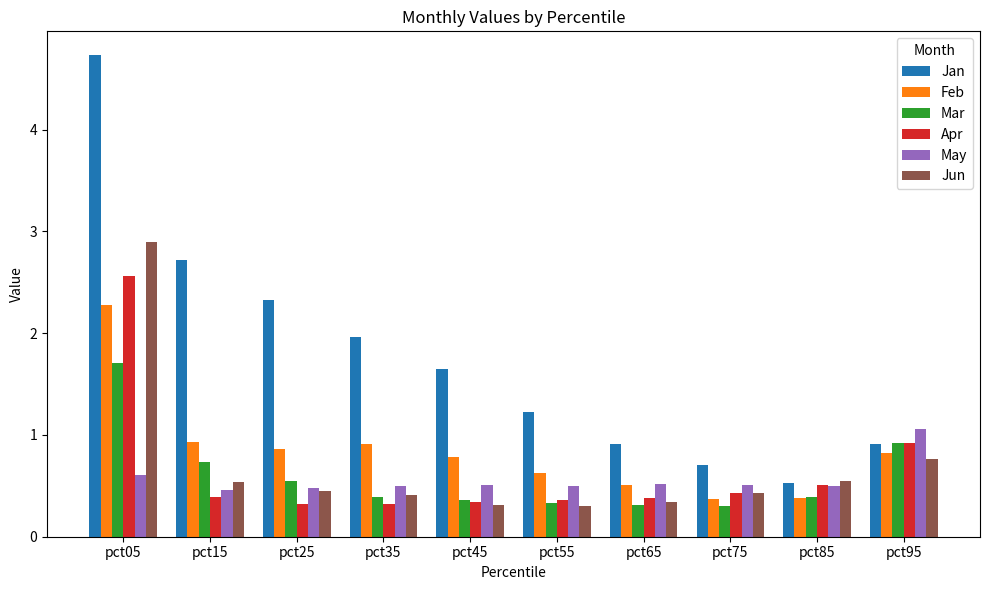

True or false: Jun has a value of 0.5 at pct45.

False